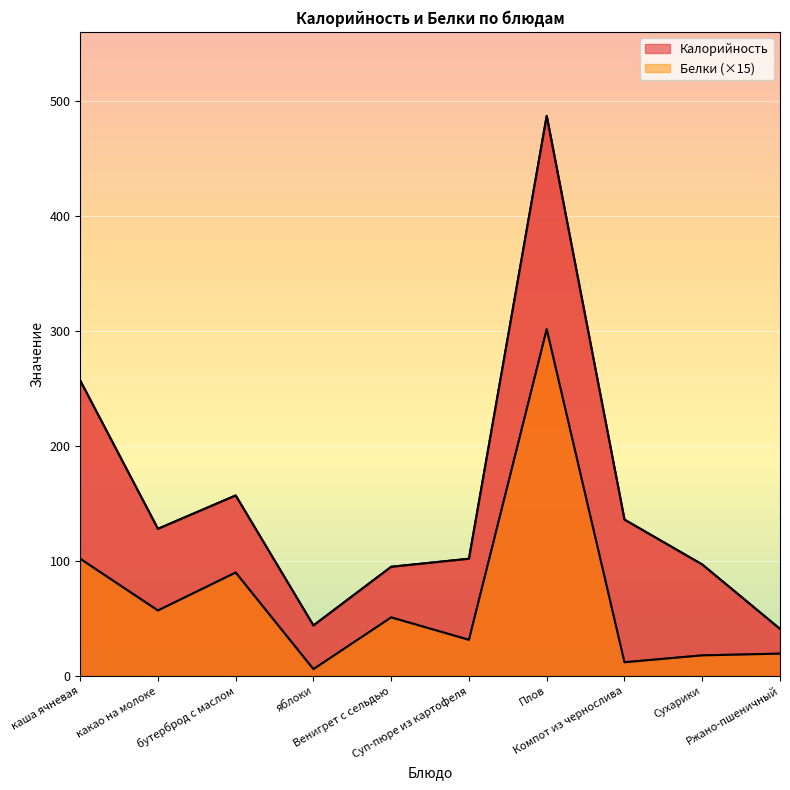

True or false: Белки and Калорийность cross at least once.

False